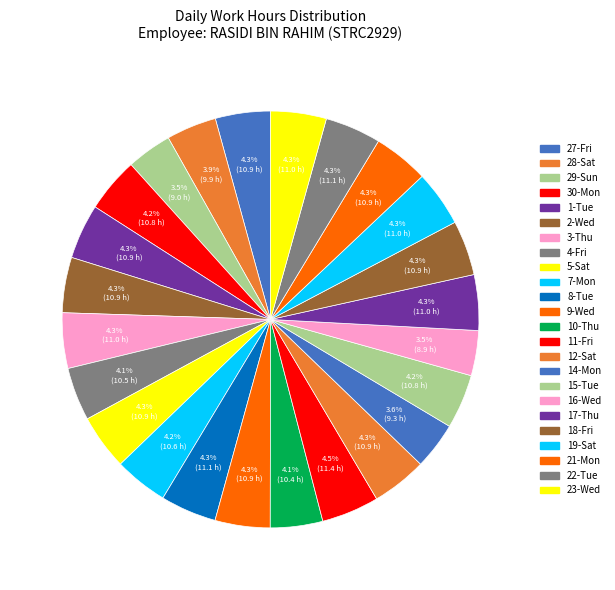

To the nearest percent, what percentage of the pie is 8-Tue?

4%